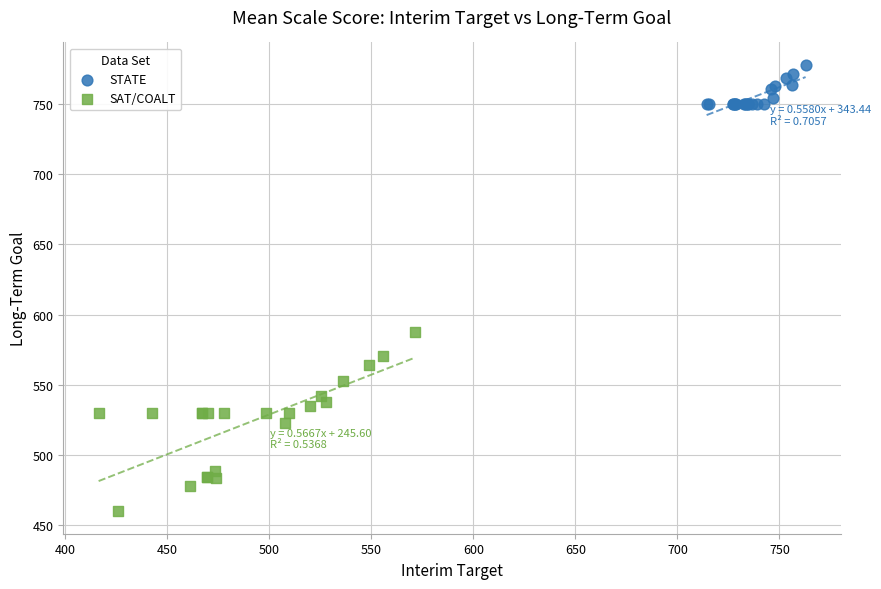

Which series reaches the maximum Y coordinate?

STATE